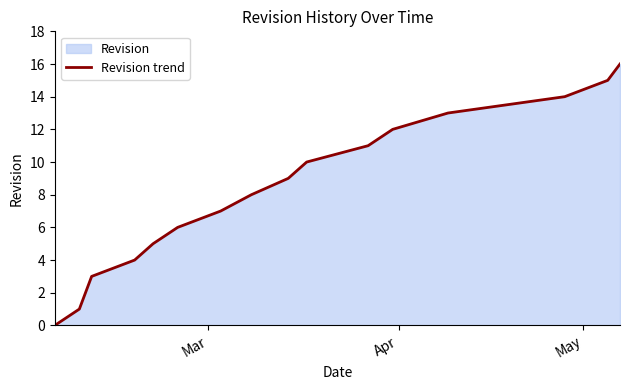

What is the greatest value displayed?

16